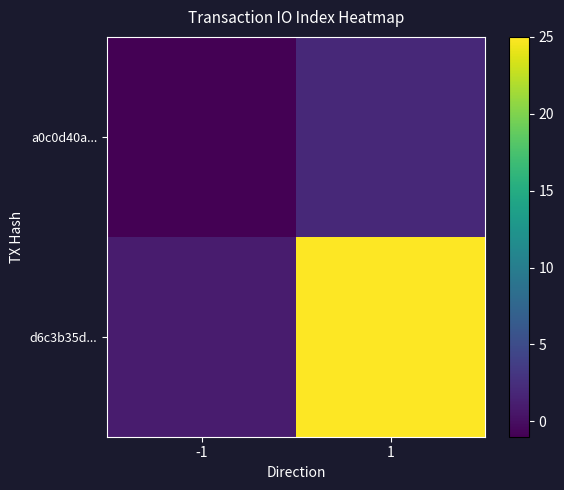

Reading left to right, extract all data points from this chart.

a0c0d40a...: -1=-1	1=2
d6c3b35d...: -1=1	1=25